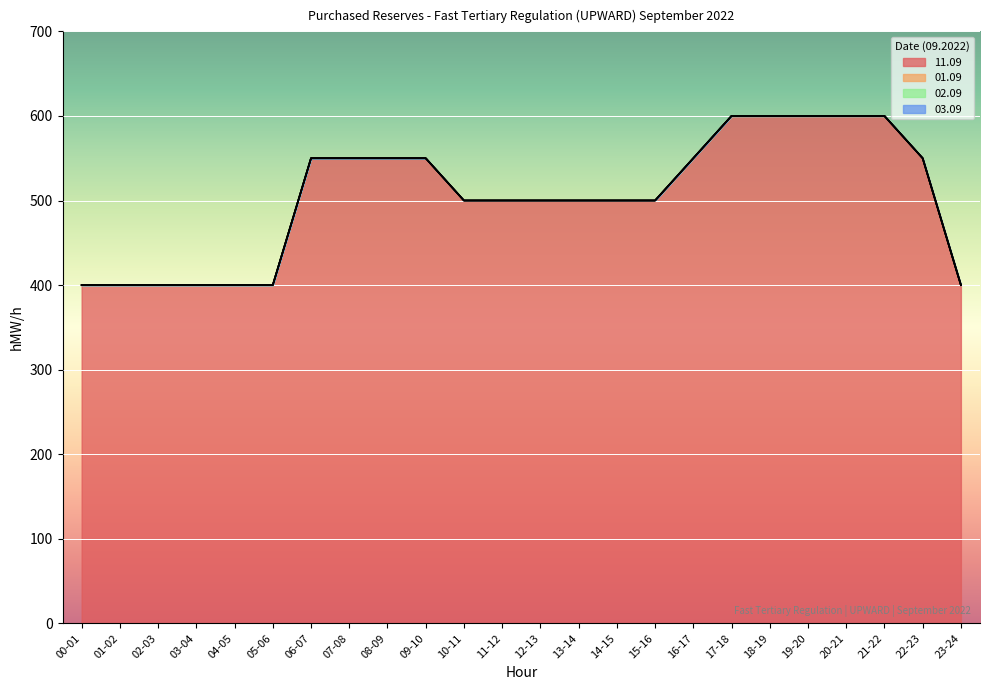

Reading right to left, transcribe all the data shown in this chart.

11.09: 400	550	600	600	600	600	600	550	500	500	500	500	500	500	550	550	550	550	400	400	400	400	400	400
01.09: 0	0	0	0	0	0	0	0	0	0	0	0	0	0	0	0	0	0	0	0	0	0	0	0
02.09: 0	0	0	0	0	0	0	0	0	0	0	0	0	0	0	0	0	0	0	0	0	0	0	0
03.09: 0	0	0	0	0	0	0	0	0	0	0	0	0	0	0	0	0	0	0	0	0	0	0	0